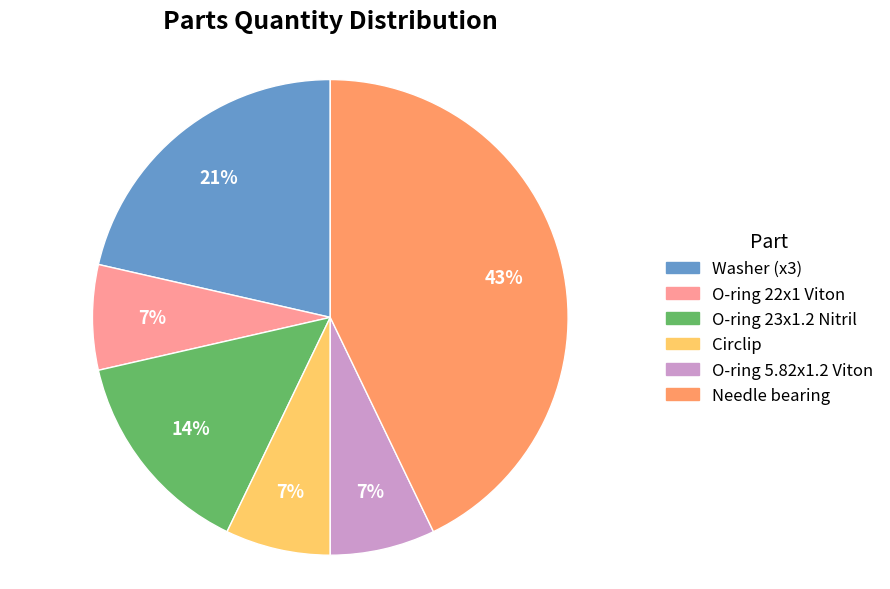

To the nearest percent, what is the average slice percentage?

17%